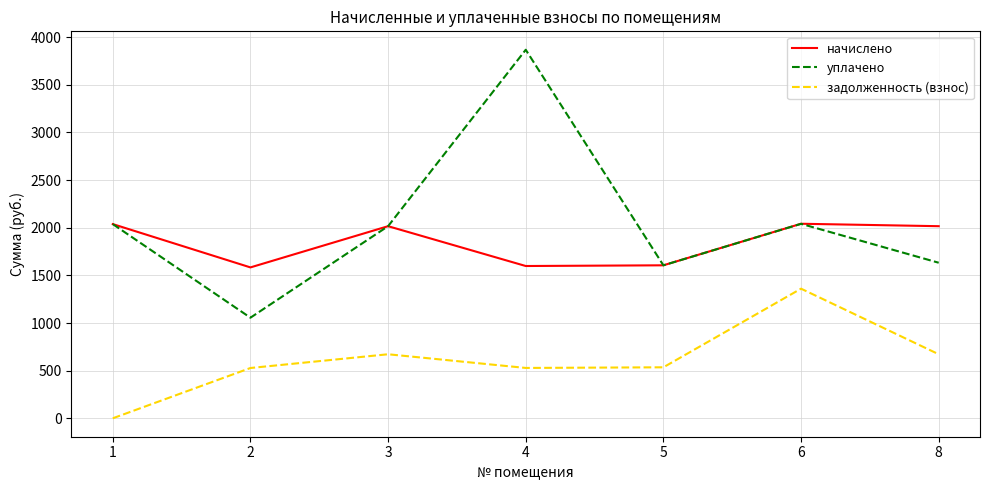

The уплачено series shows 428.3 at 5. True or false?

False